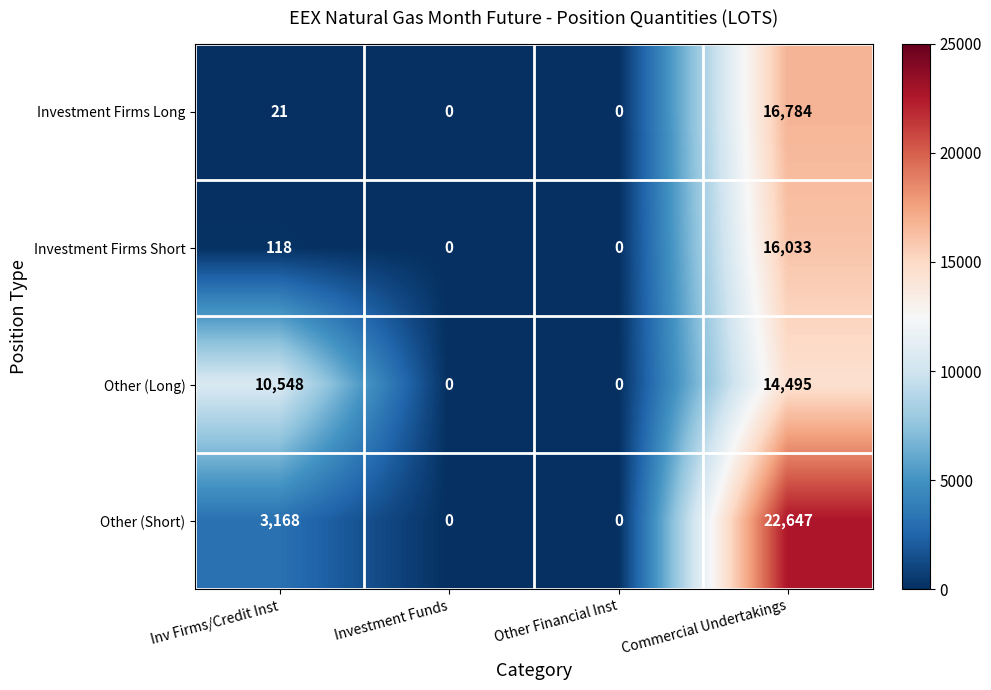

How many positive values does the Investment Firms Long series have?

2